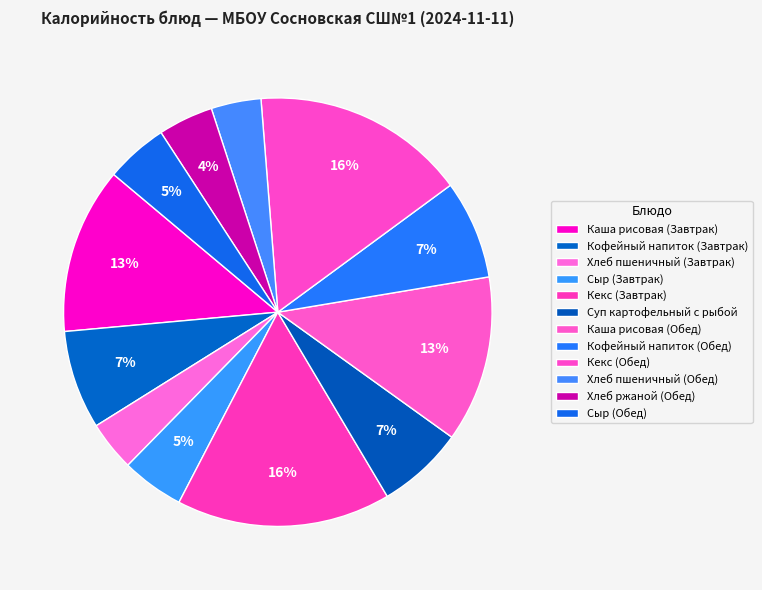

What is the total percentage of Каша рисовая (Завтрак) and Сыр (Завтрак)?

17.3%